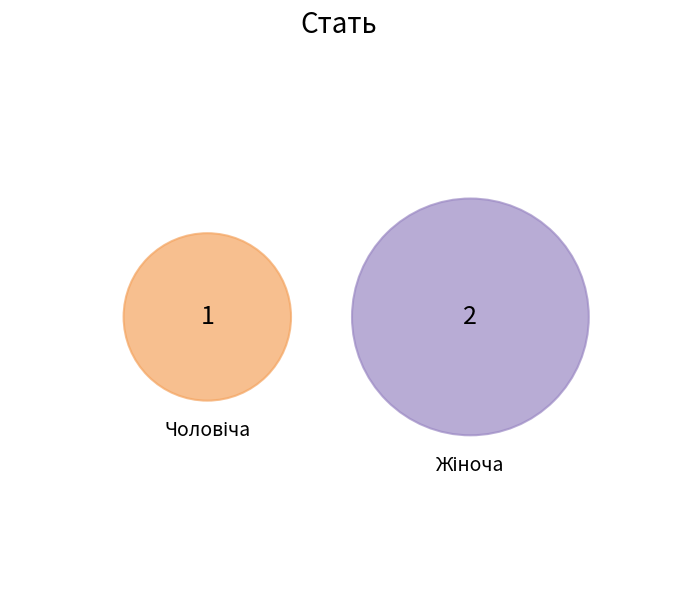

To the nearest percent, what percentage of the pie is Жіноча?

67%